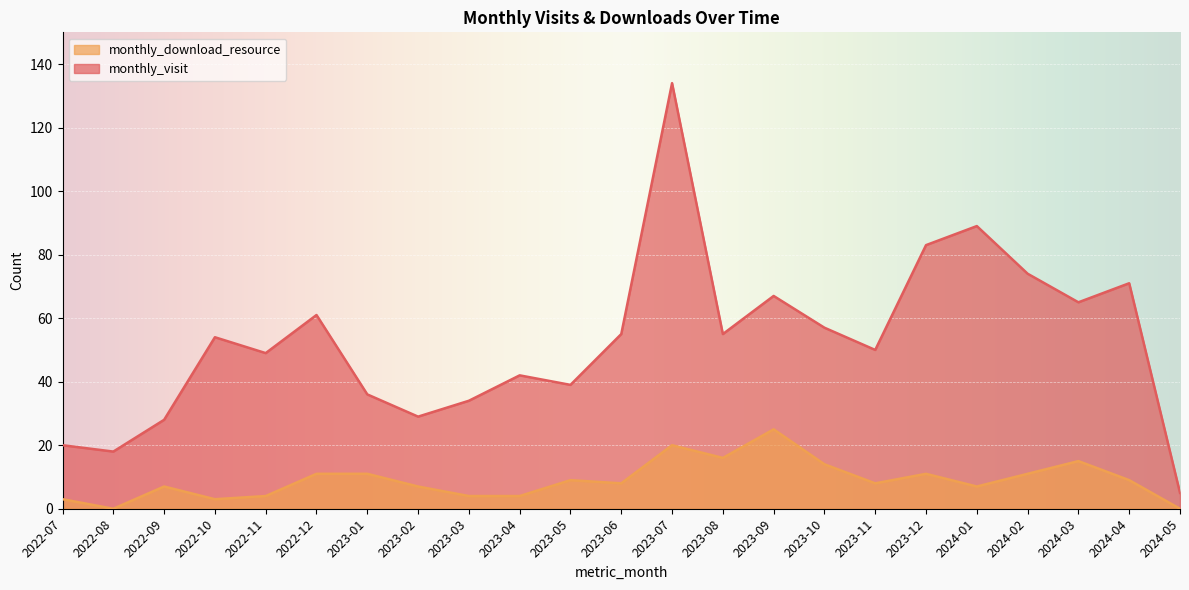

True or false: monthly_download_resource has more than 0 interior local peaks.

True